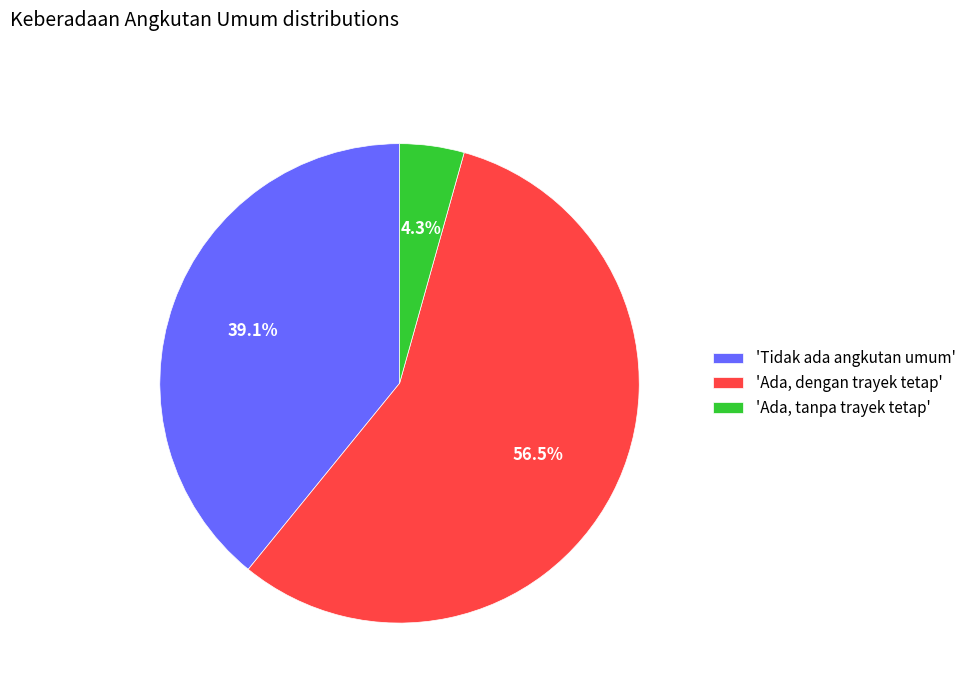

Rank the categories by value from lowest to highest.

'Ada, tanpa trayek tetap', 'Tidak ada angkutan umum', 'Ada, dengan trayek tetap'